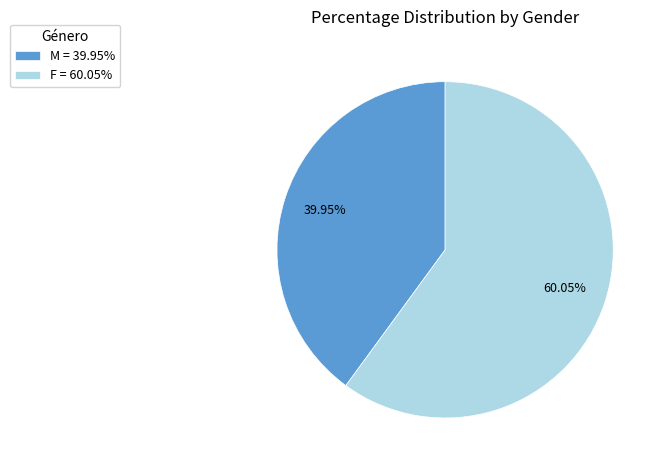

What percentage is the F slice, to the nearest percent?

60%